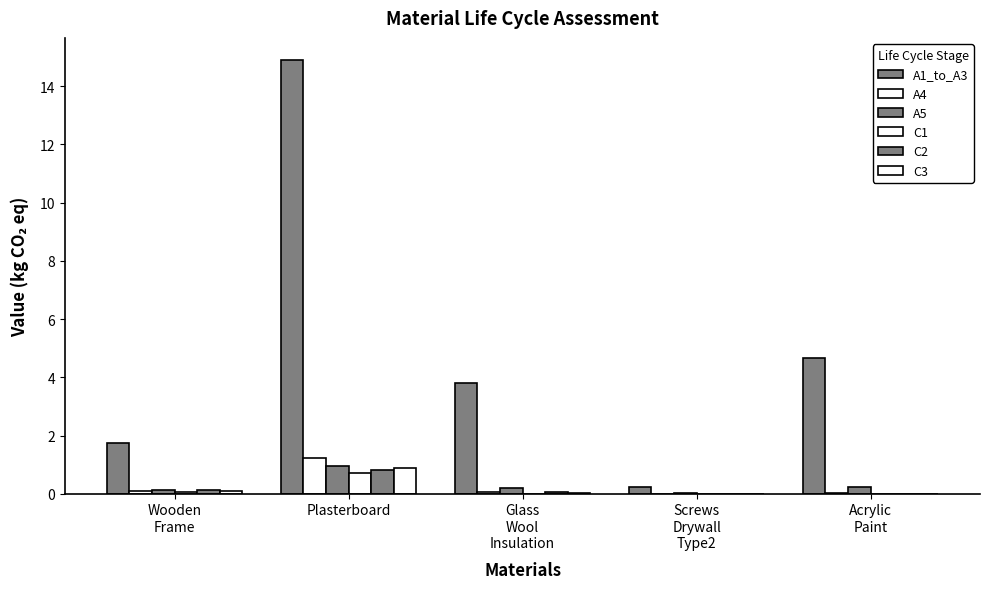

What is the maximum value for C2?

0.8